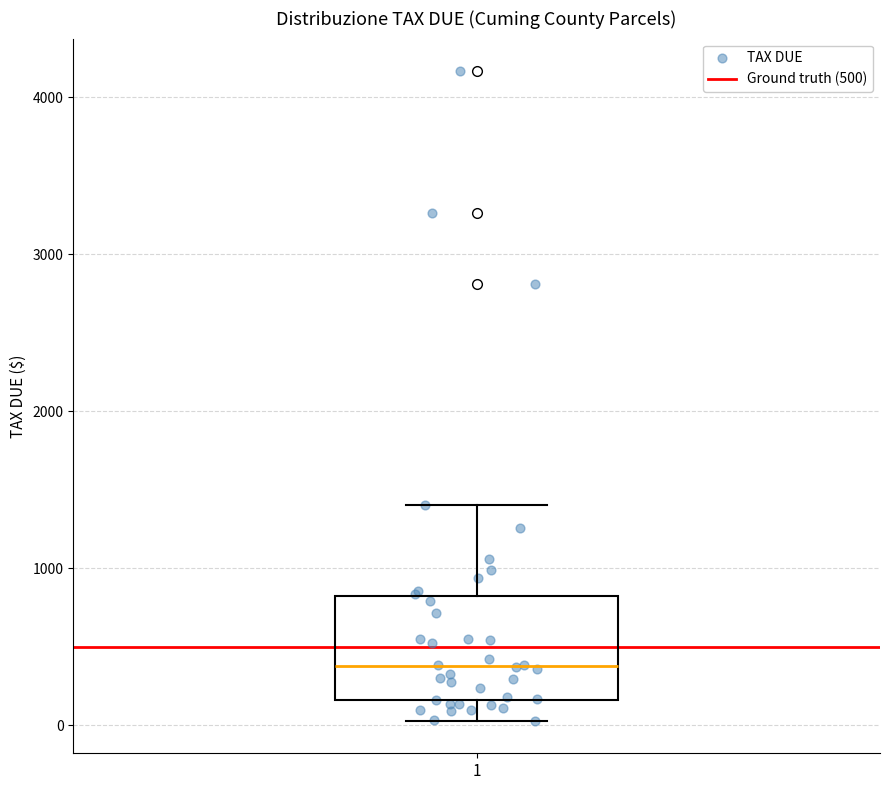

Where does the lower whisker of the box at x = 1 end on the y-axis? The values are not printed on the chart, so give them approximately, as read against the axis.

0